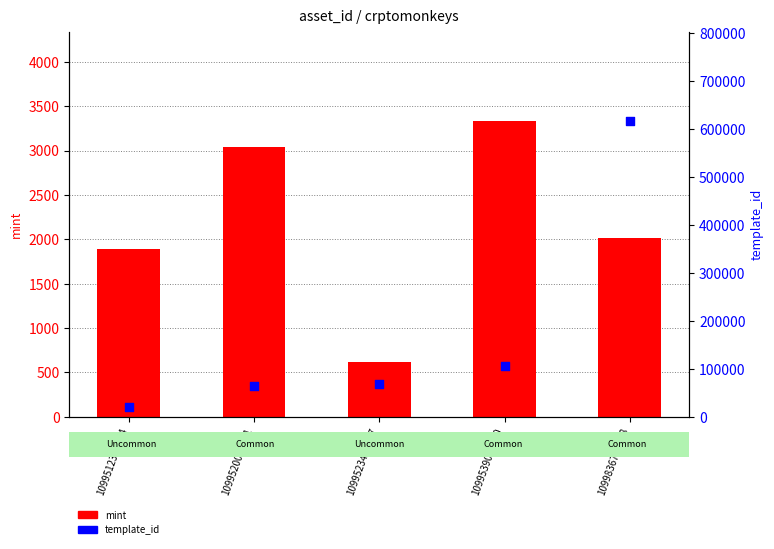

Which series contains the highest Y value?

template_id